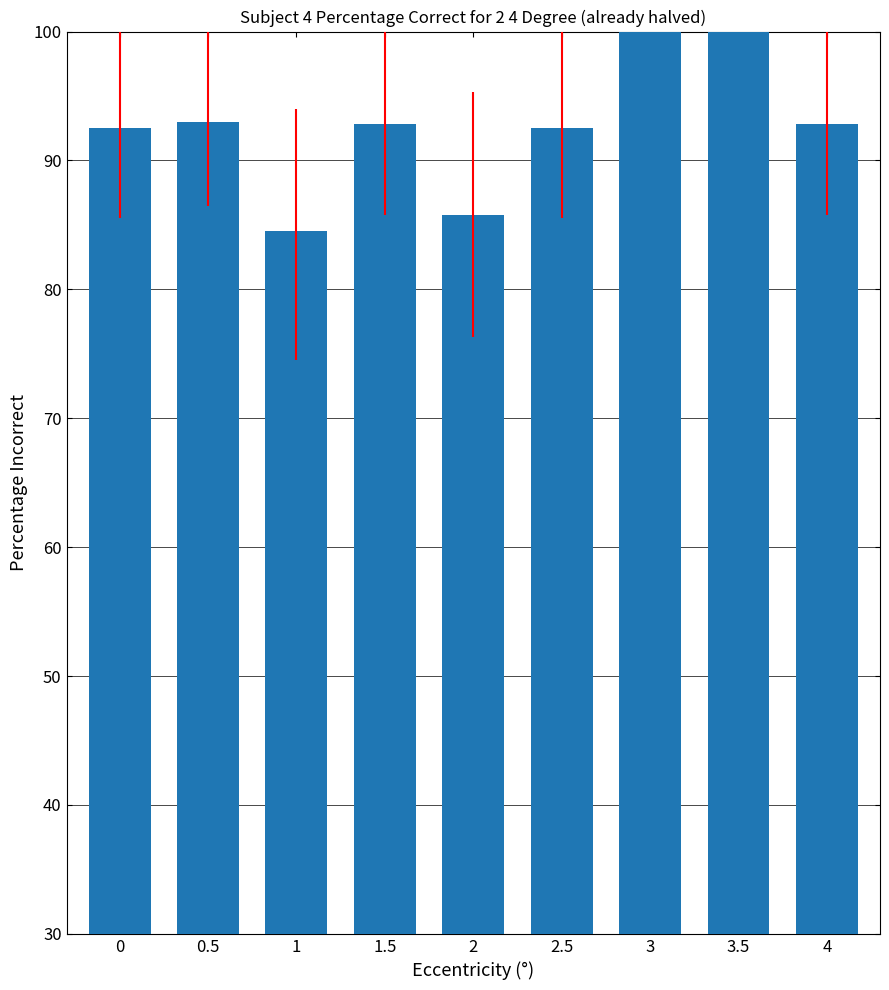

Are the bars grouped side by side (vs. stacked)?

No